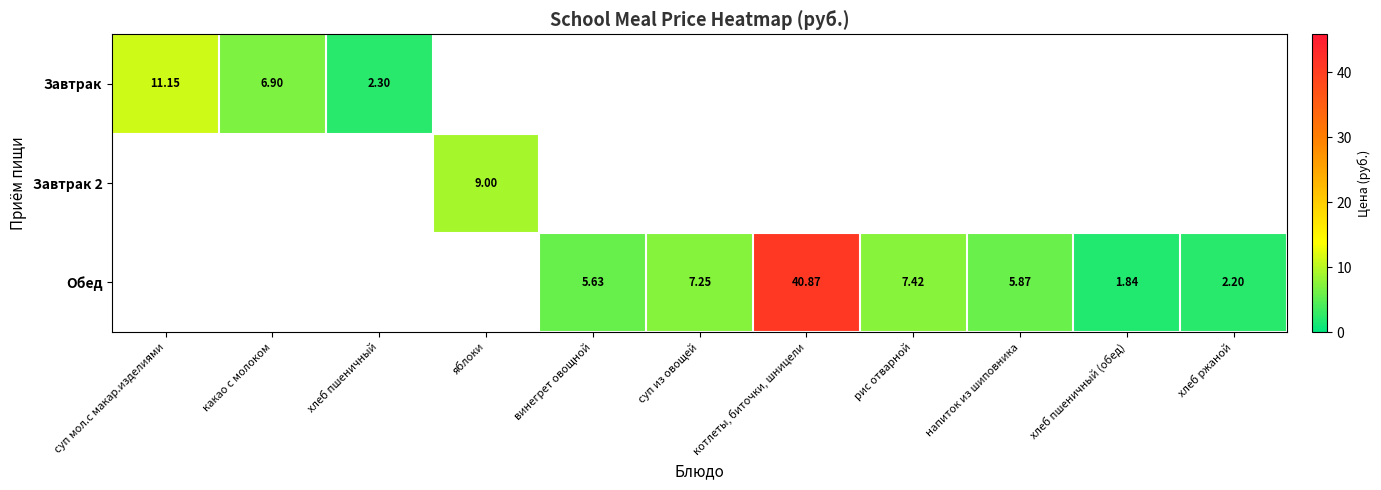

What is the lowest value of the Завтрак series?

2.3